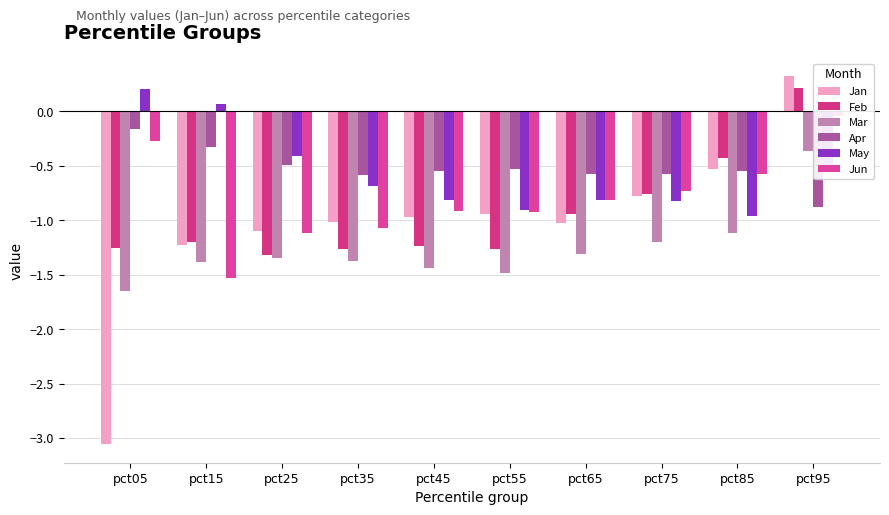

Rank the categories by Apr value from highest to lowest.

pct05, pct15, pct25, pct55, pct45, pct85, pct75, pct65, pct35, pct95